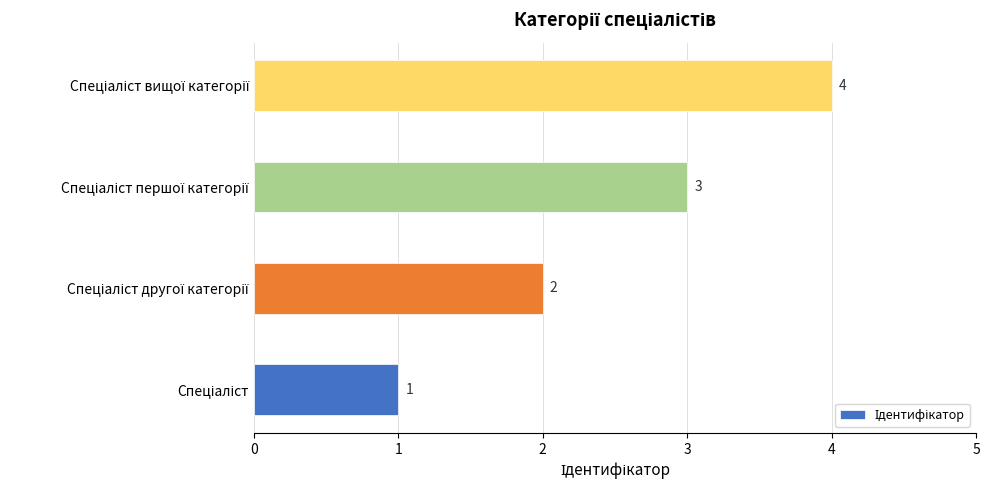

What is the sum of all values?

10